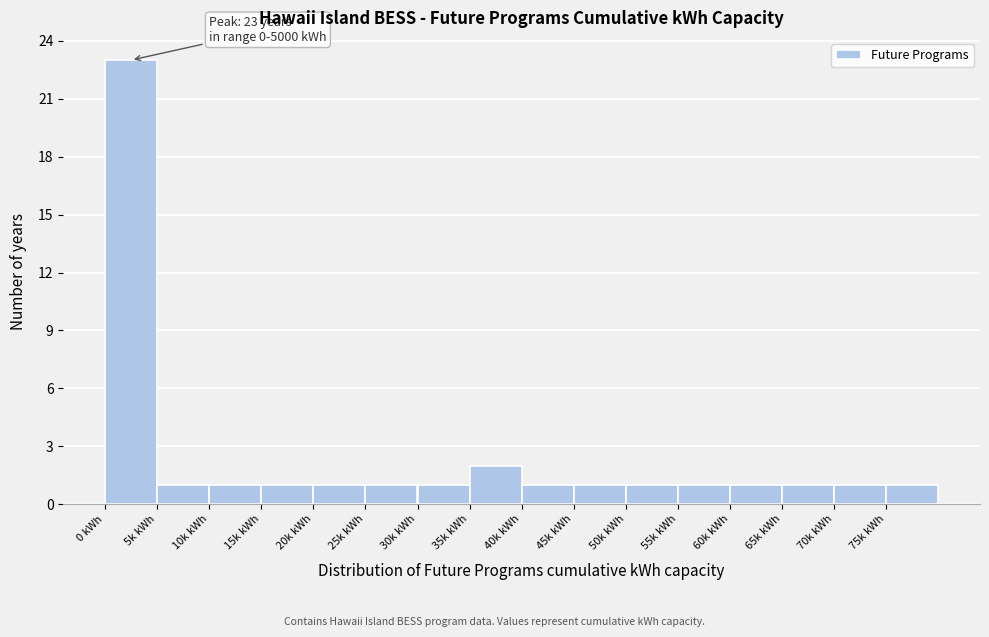

Reading left to right, what are all the values shown in this chart?

0 kWh=23	5k kWh=1	10k kWh=1	15k kWh=1	20k kWh=1	25k kWh=1	30k kWh=1	35k kWh=2	40k kWh=1	45k kWh=1	50k kWh=1	55k kWh=1	60k kWh=1	65k kWh=1	70k kWh=1	75k kWh=1